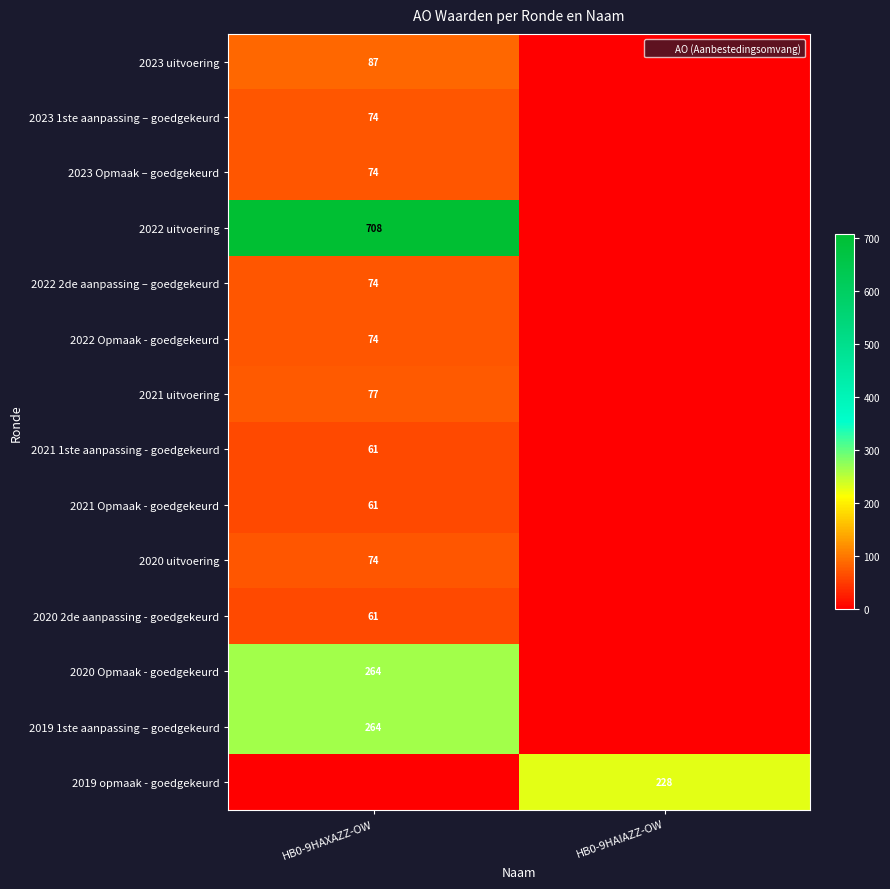

What is the difference between the 2020 2de aanpassing - goedgekeurd values at HB0-9HAXAZZ-OW and HB0-9HAIAZZ-OW?

61